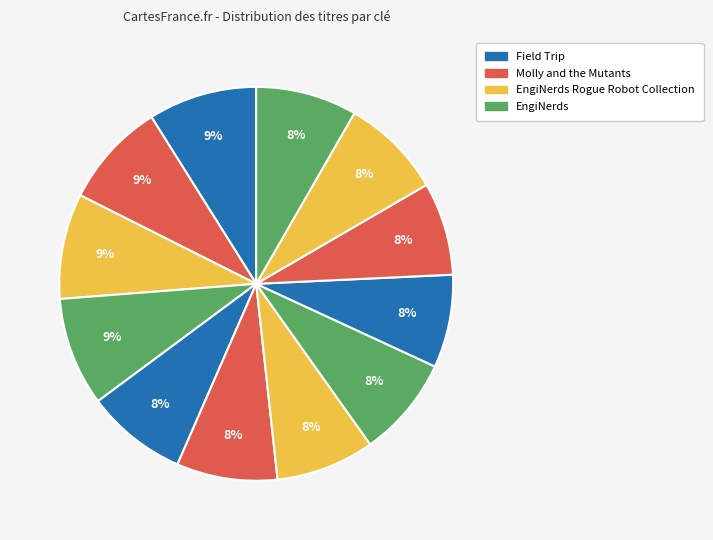

Count the number of slices in the pie.

12